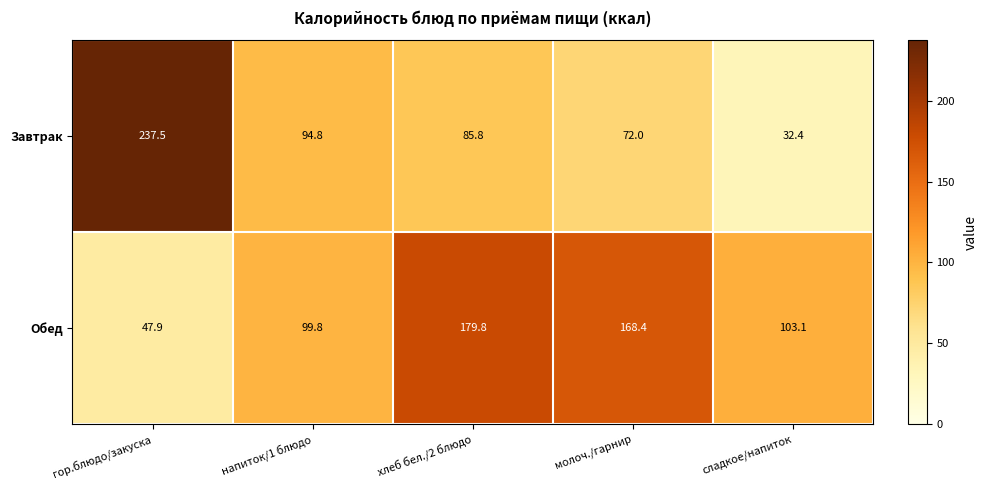

Reading left to right, what are all the values shown in this chart?

Завтрак: 237.5	94.8	85.8	72.0	32.4
Обед: 47.9	99.8	179.8	168.4	103.1